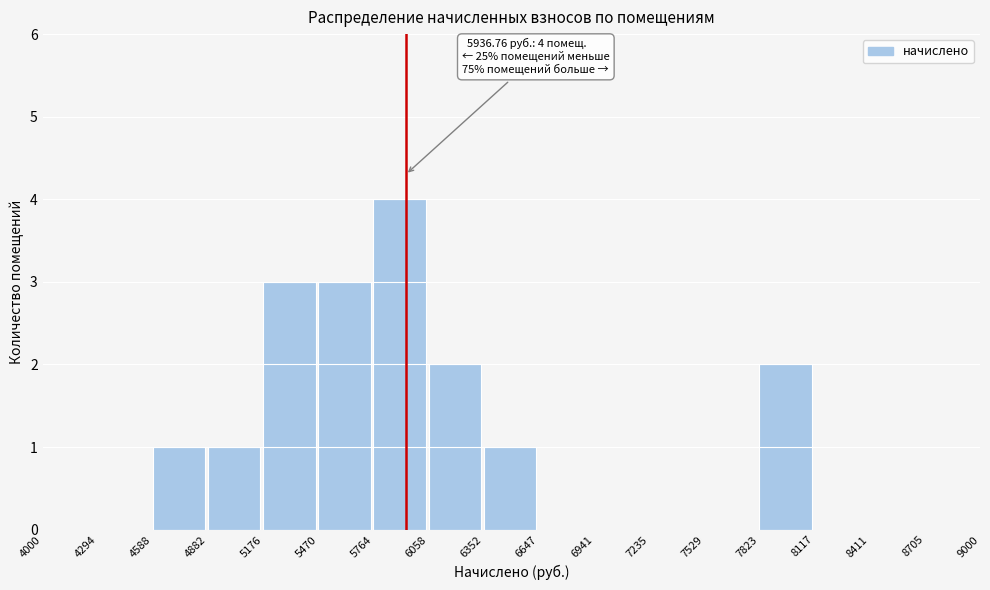

Which range on the x-axis has the tallest bar?

5764 to 6058